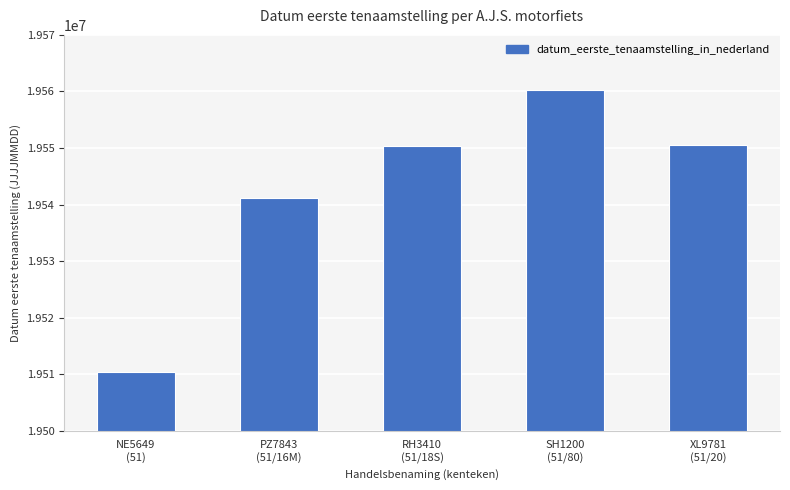

What is the maximum value shown in the chart?

19560327